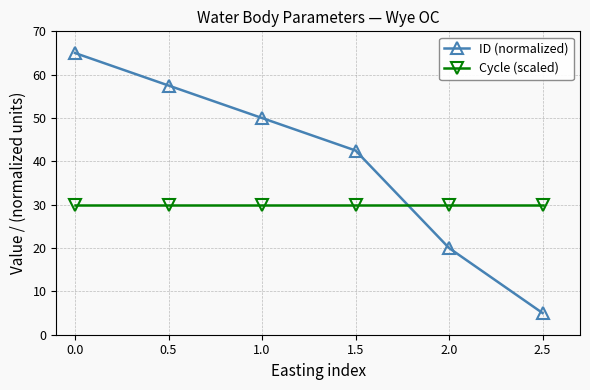

What is the spread (max minus min) of values at 0.5?

27.5